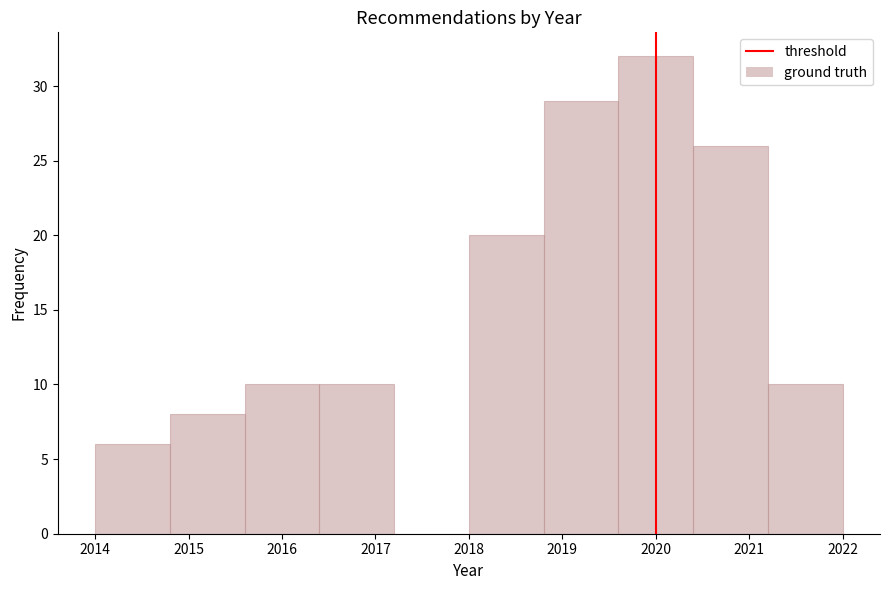

Which range on the x-axis has the tallest bar?

2019.6 to 2020.4